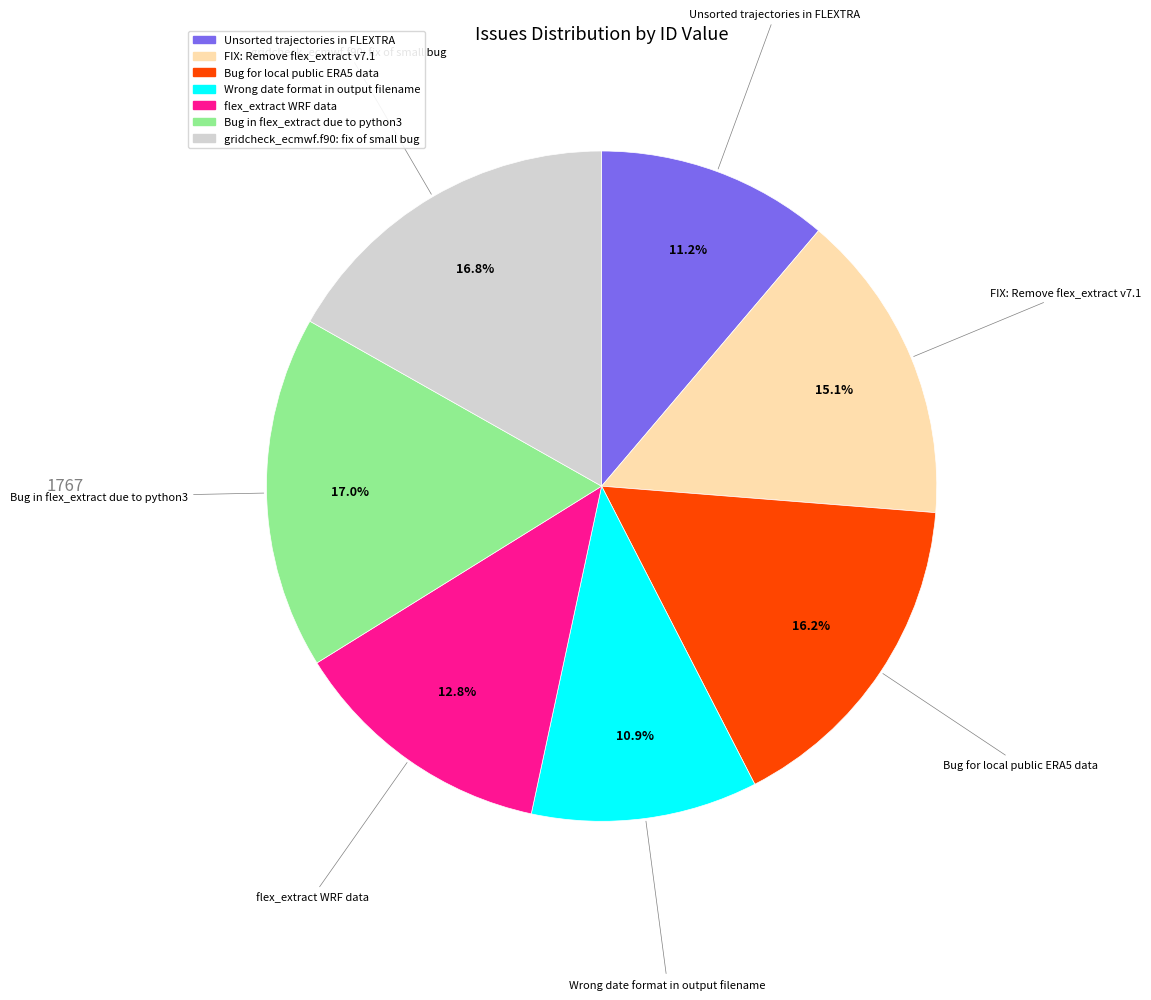

Between FIX: Remove flex_extract v7.1 and Unsorted trajectories in FLEXTRA, which is larger?

FIX: Remove flex_extract v7.1